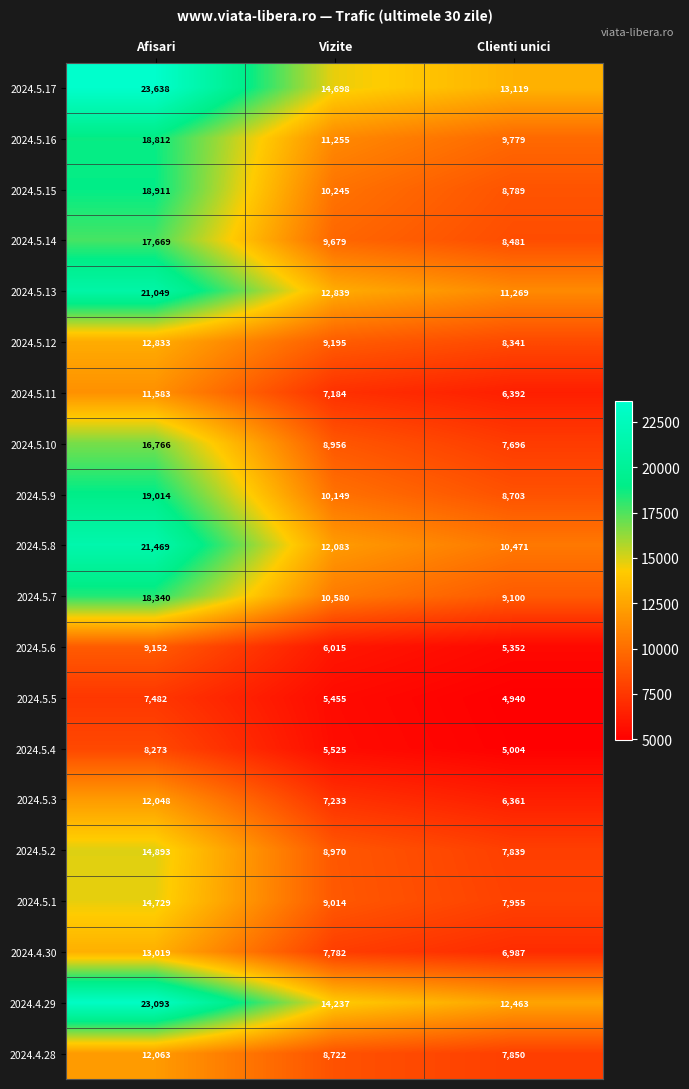

The 2024.5.12 series shows 13007 at Vizite. True or false?

False